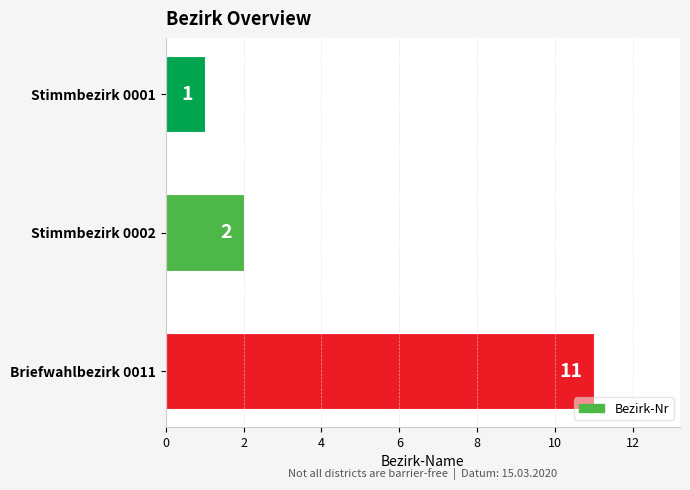

How many series are shown in this chart?

1